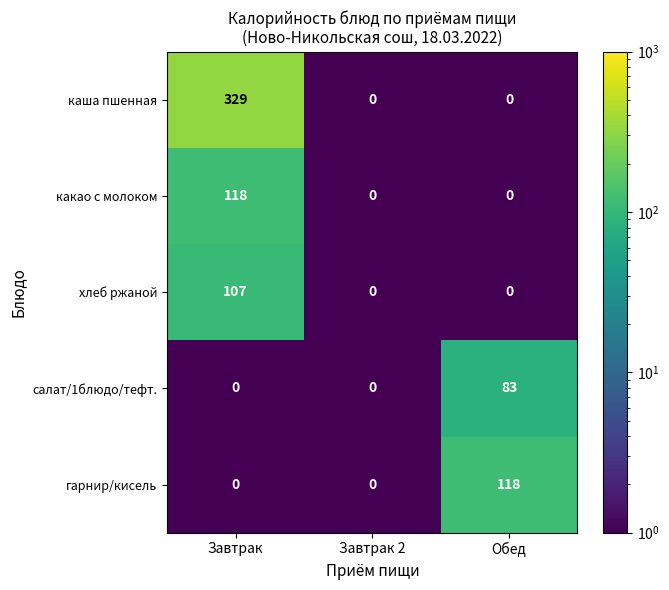

What is the difference between the maximum and minimum values in the гарнир/кисель series?

118